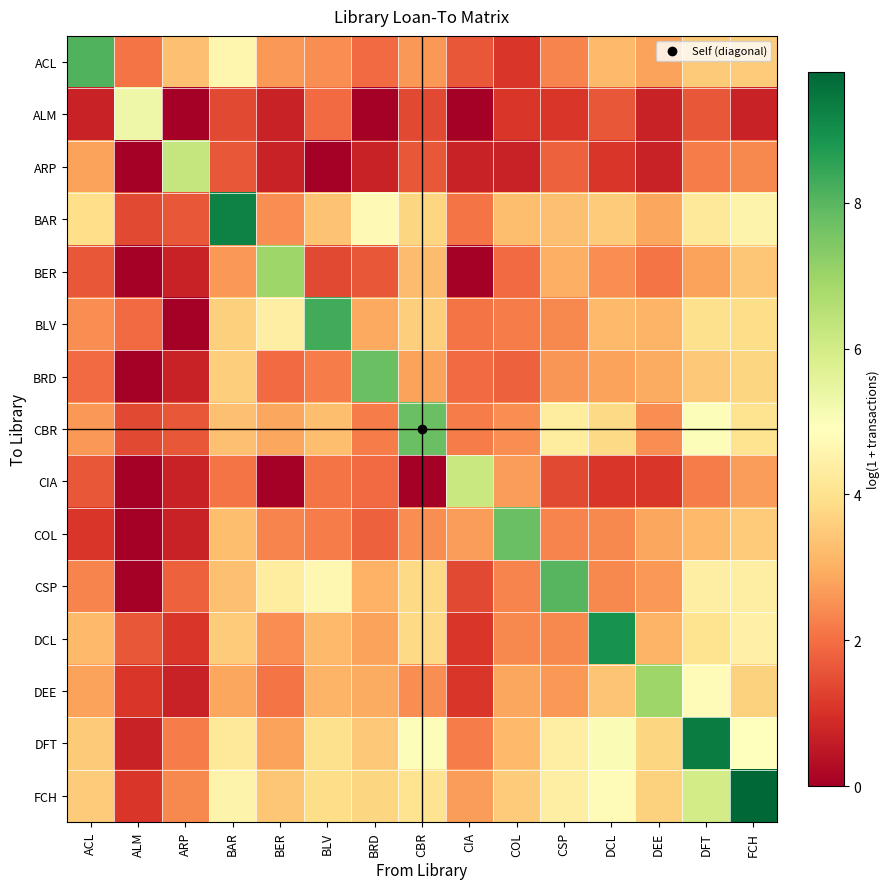

At ALM, list the series in order from largest to smallest.

ALM, ACL, BLV, DCL, BAR, CBR, DEE, FCH, DFT, ARP, BER, BRD, CIA, COL, CSP